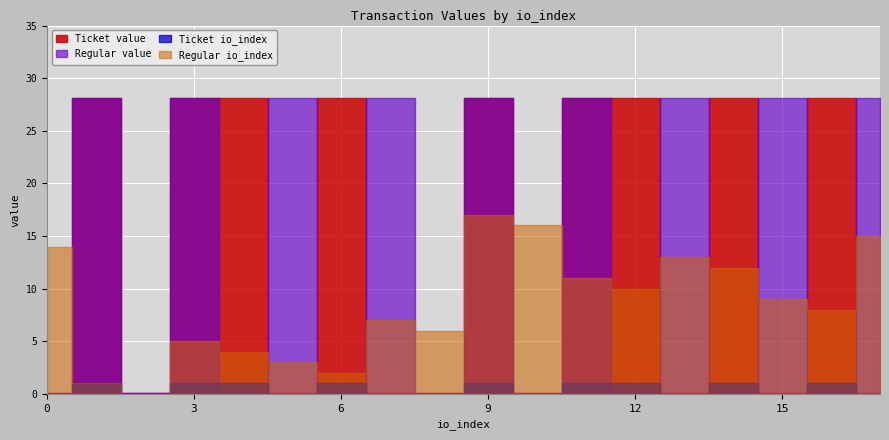

How many data points in Regular value are less than 28?

9